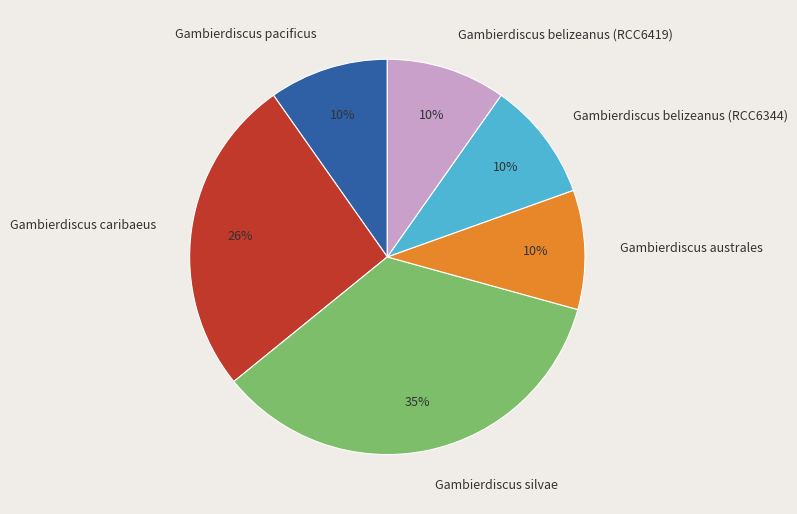

To the nearest percent, what is the combined percentage of Gambierdiscus caribaeus and Gambierdiscus belizeanus (RCC6344)?

36%